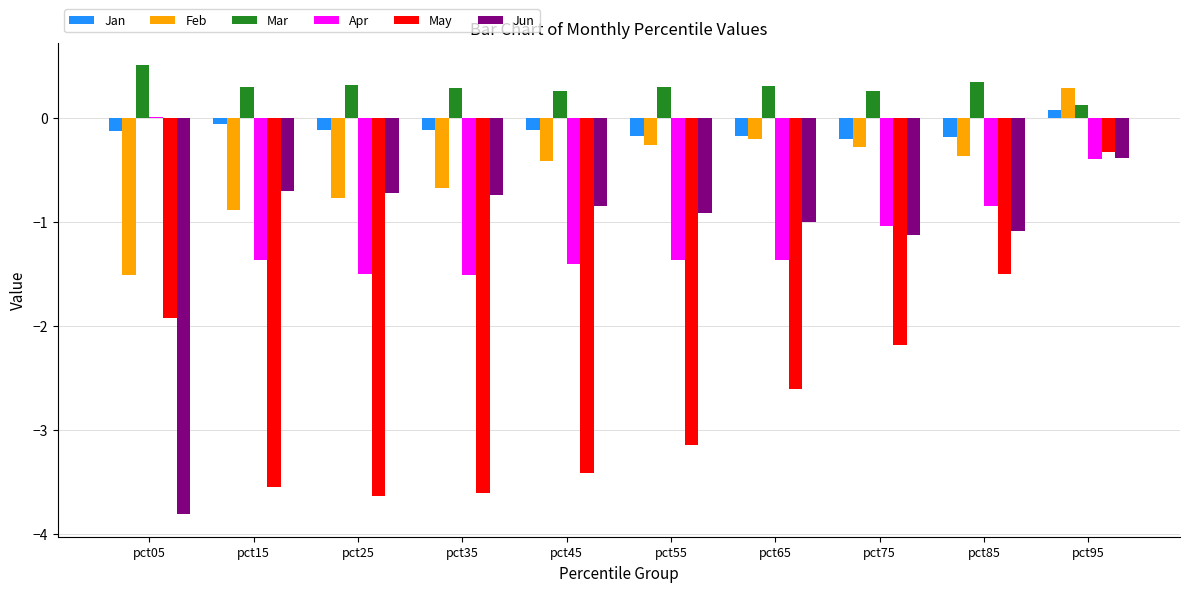

The value of Jun at pct95 is -0.7. True or false?

False